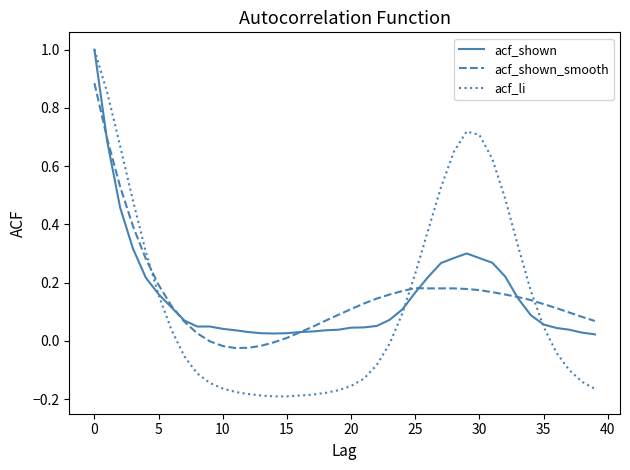

How many negative values does the acf_li series have?

21